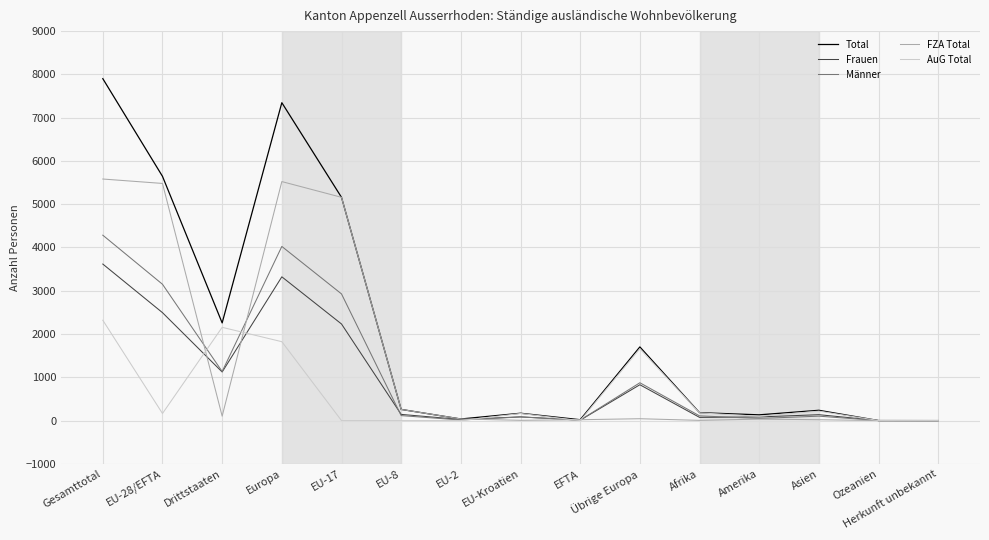

Rank the series by their maximum value, from highest to lowest.

Total, FZA Total, Männer, Frauen, AuG Total